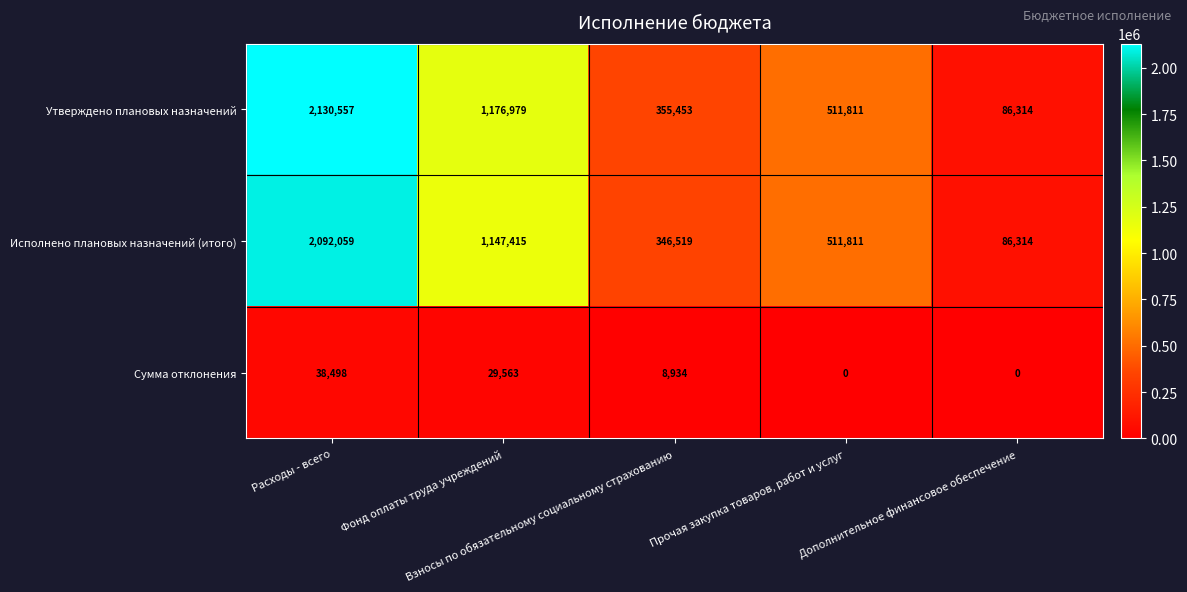

What is the difference between the maximum and minimum values in the Утверждено плановых назначений series?

2044243